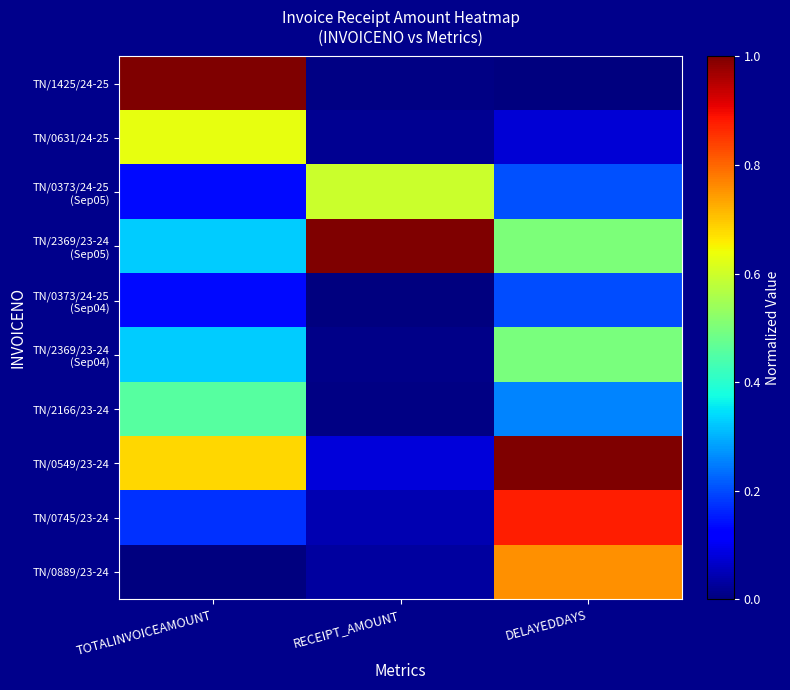

Which series has the largest range (max minus min)?

TN/1425/24-25